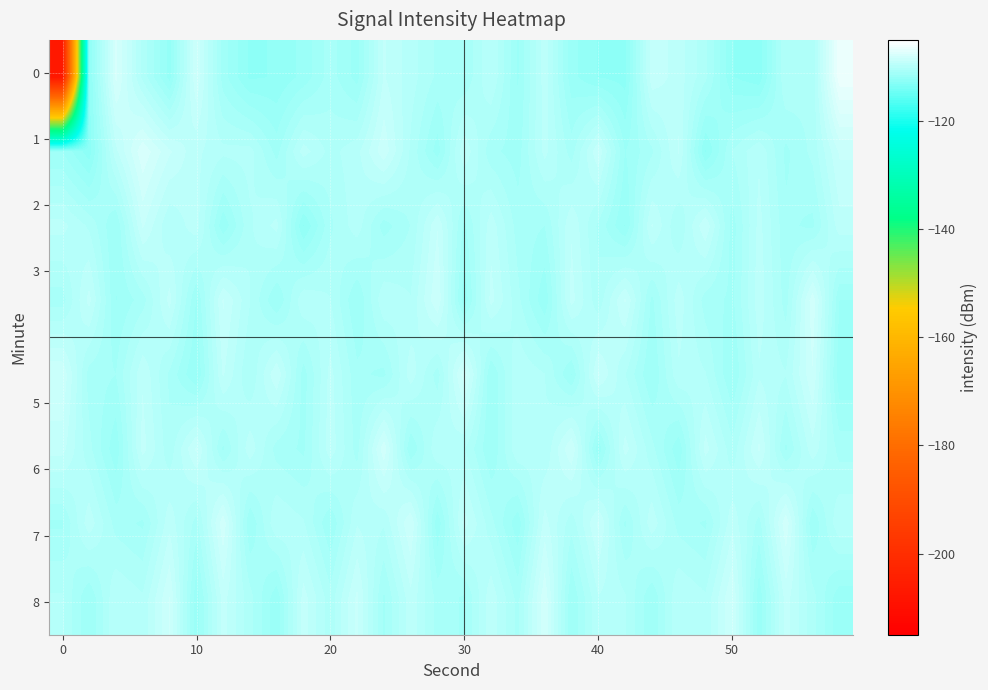

How many distinct data groups are displayed?

8